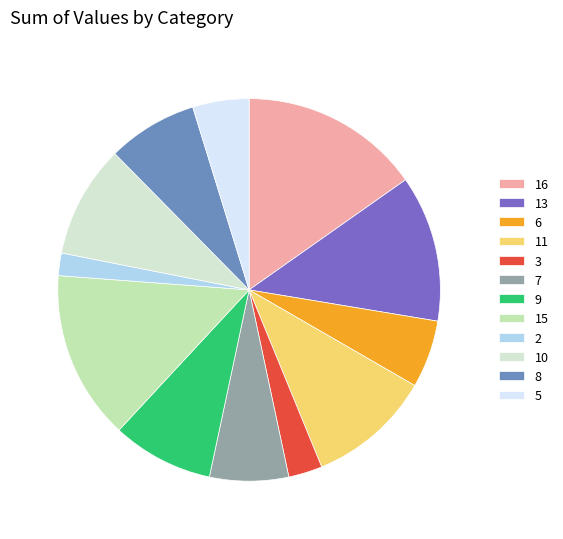

Rank the categories by value from lowest to highest.

2, 3, 5, 6, 7, 8, 9, 10, 11, 13, 15, 16